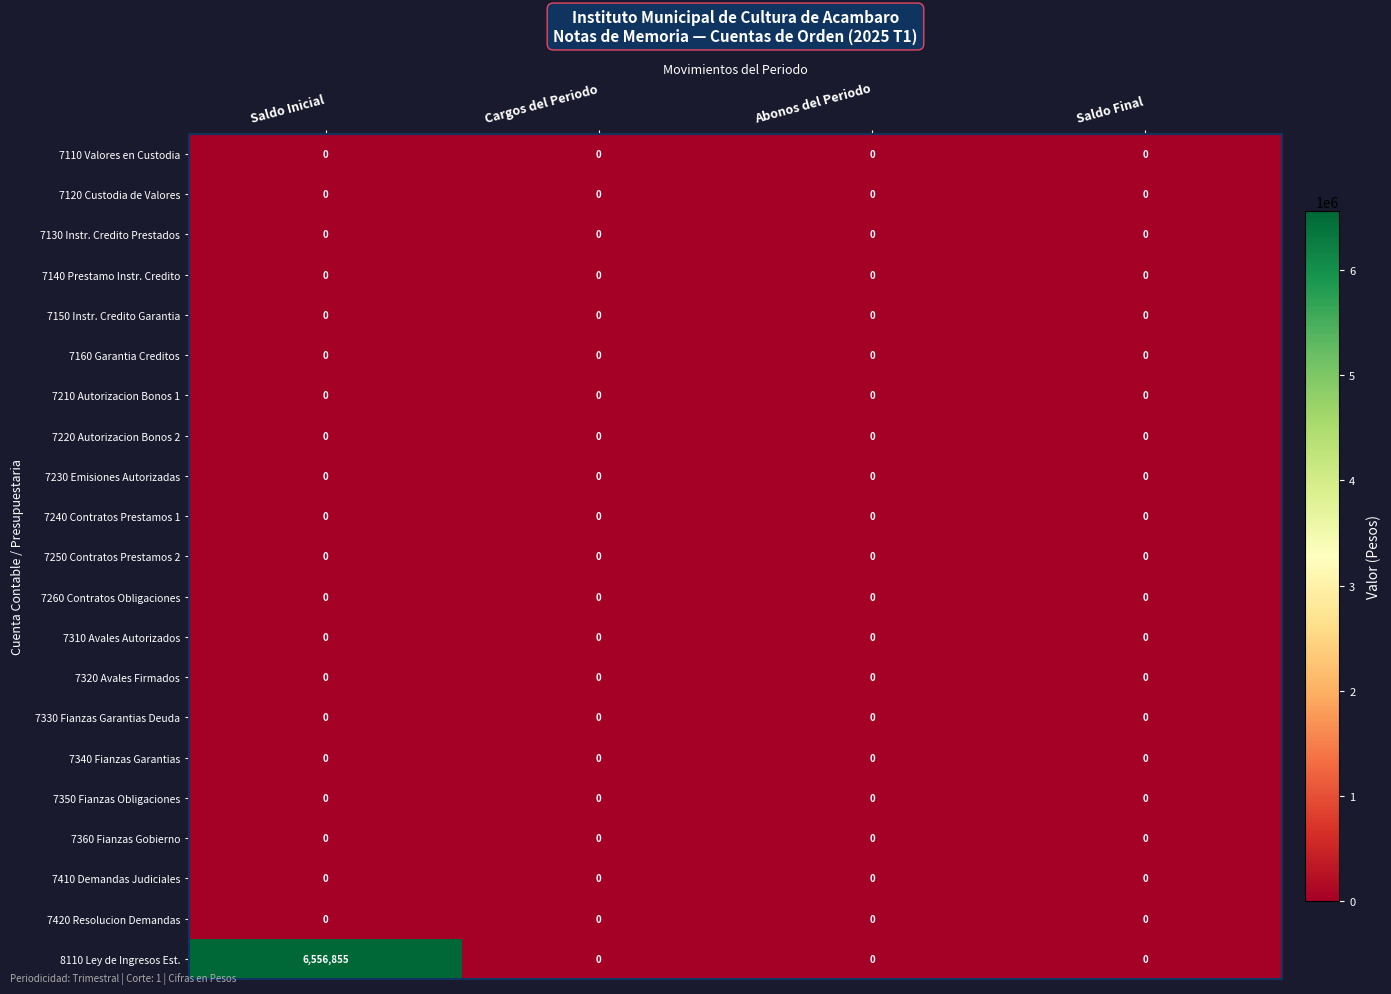

What is the greatest value displayed?

6556855